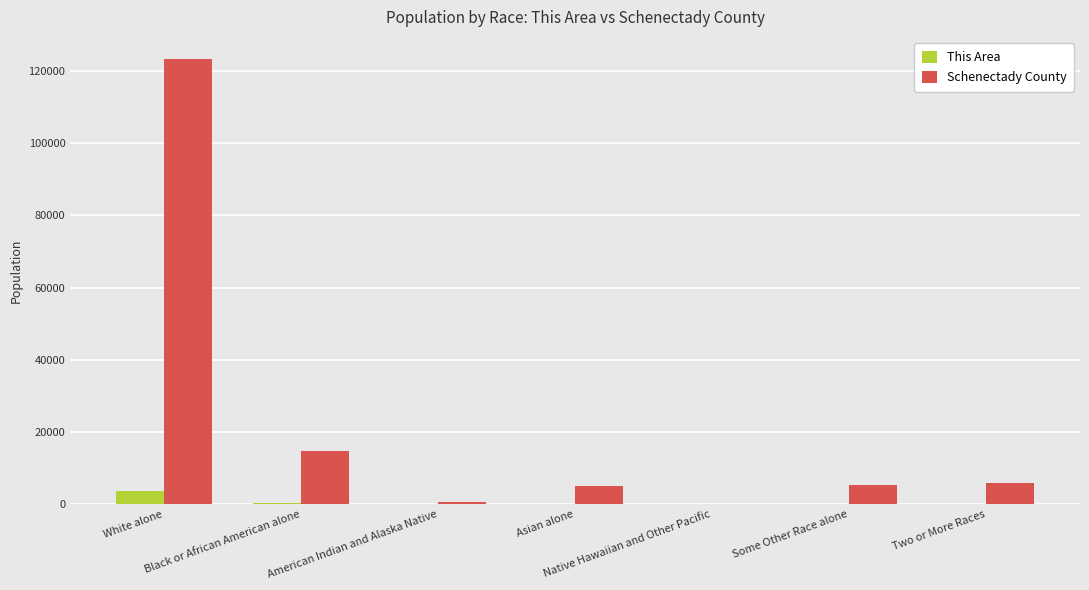

What is the greatest value displayed?

123211